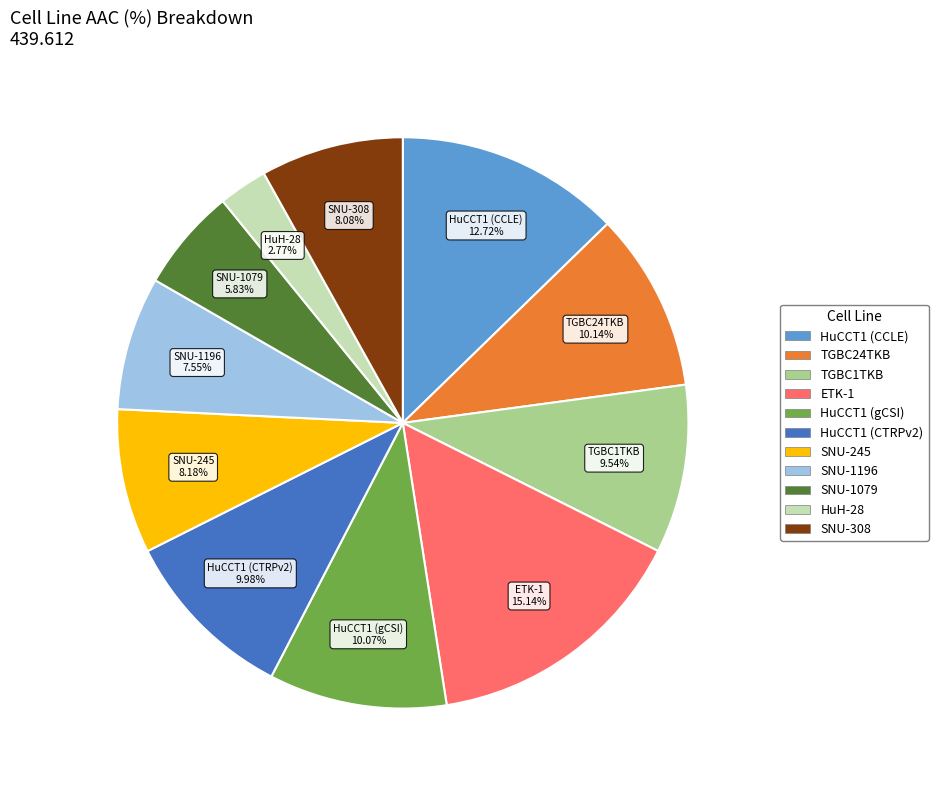

Between SNU-1196 and TGBC1TKB, which is larger?

TGBC1TKB